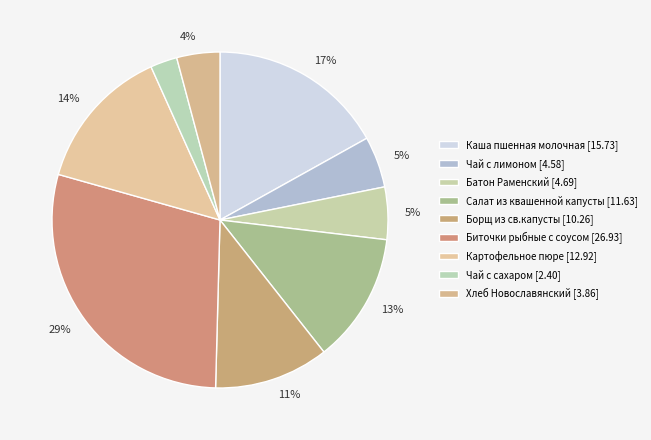

How many slices are in this pie chart?

9